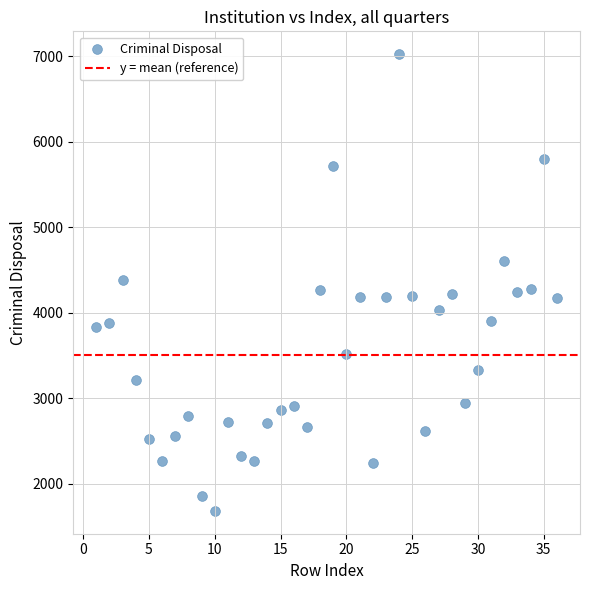

What is the range of X values (max minus min)?

35